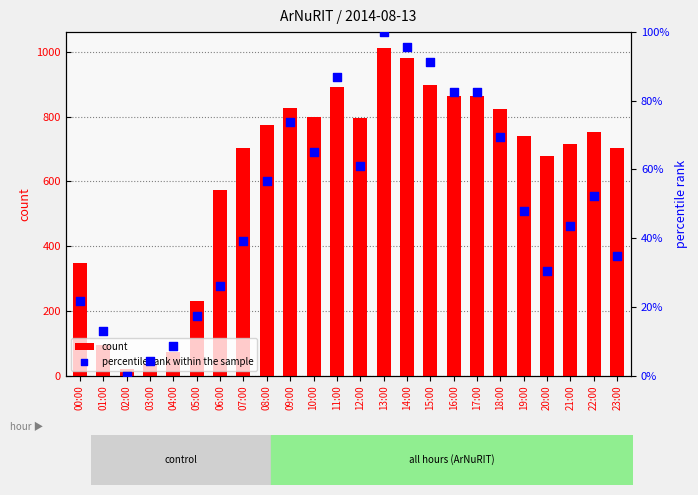

What is the total value across all series at 19:00?

788.8